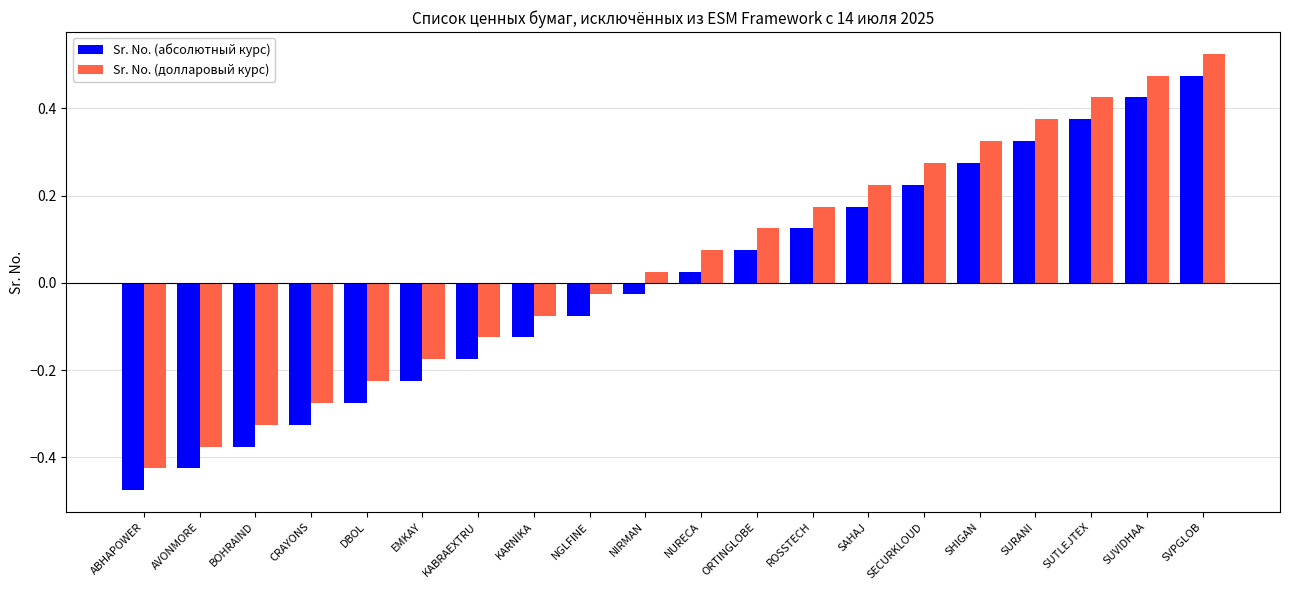

What position from the left is KABRAEXTRU?

7